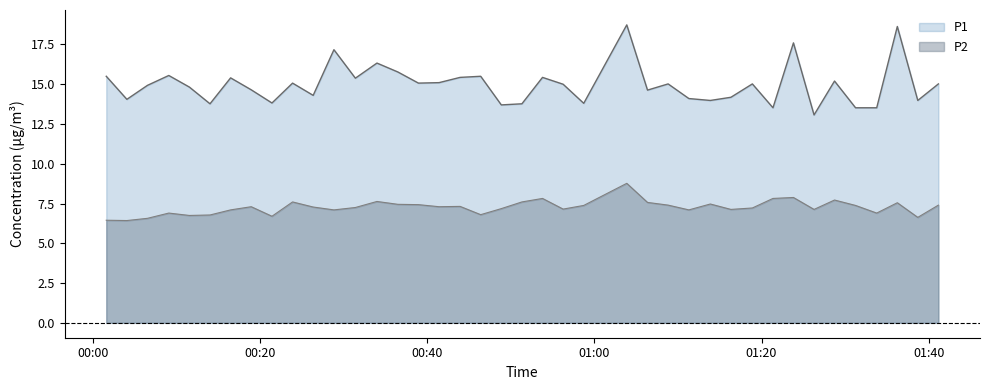

Which series has the widest spread of values?

P1